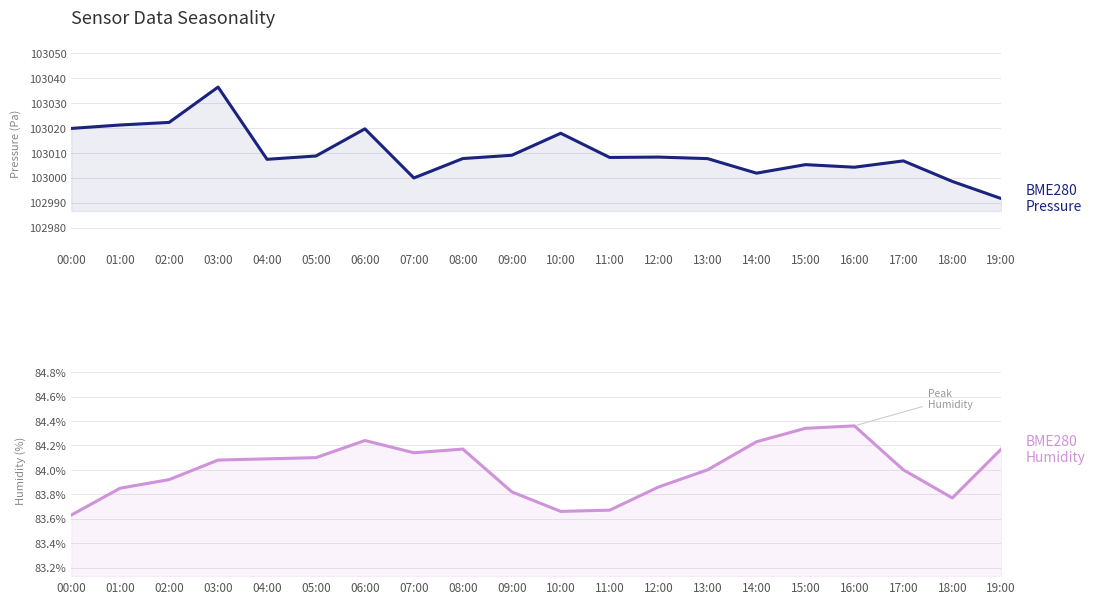

The value of BME280 Humidity (%) at 08:00 is 57.4. True or false?

False